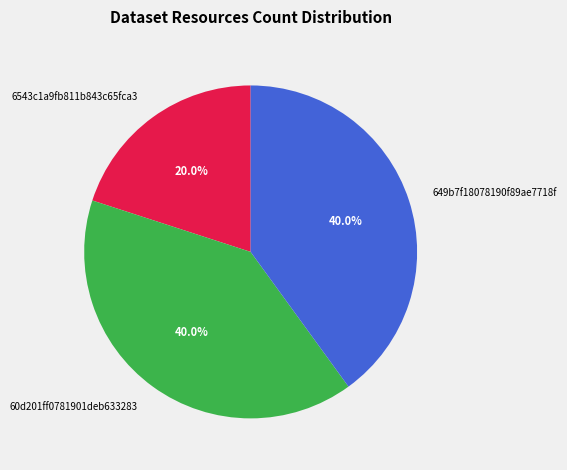

The 60d201ff0781901deb633283 slice represents 40% of the pie. True or false?

True